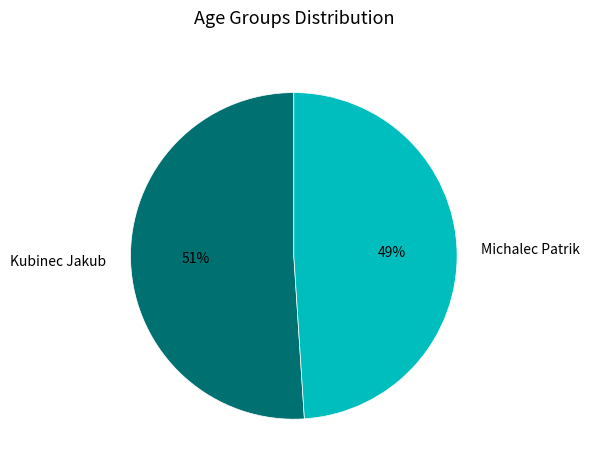

Is the sum of Michalec Patrik and Kubinec Jakub greater than half?

Yes